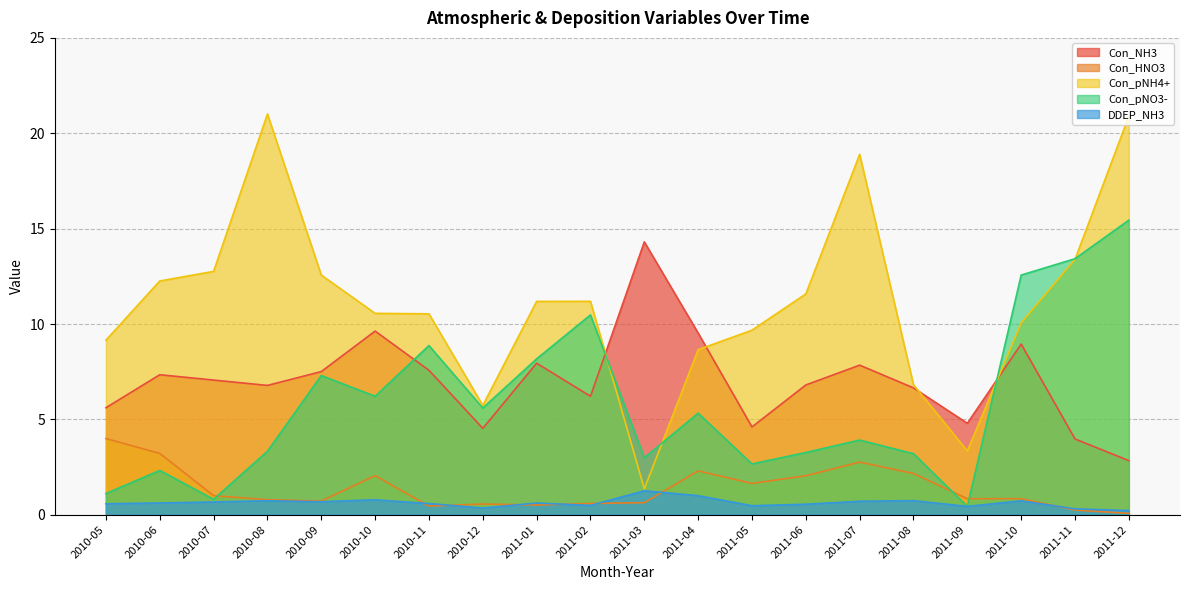

Which series has the widest spread of values?

Con_pNH4+